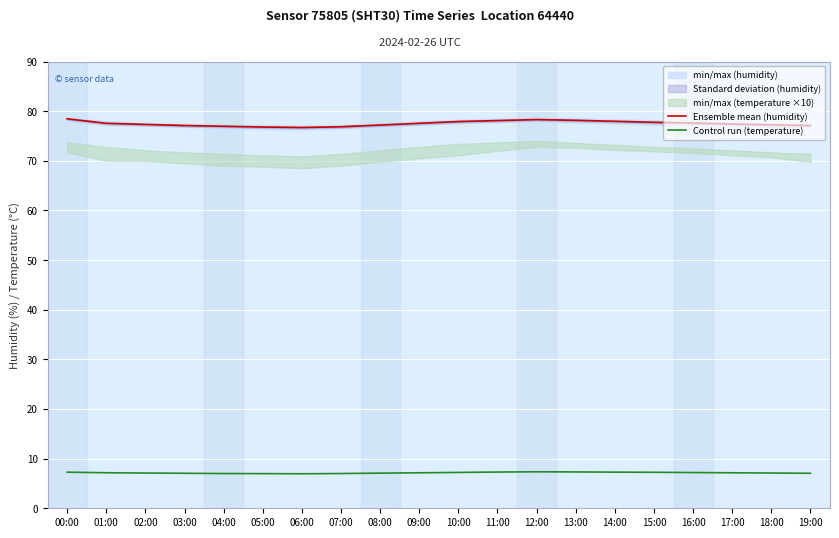

True or false: Ensemble mean (humidity) and Control run (temperature) intersect in this chart.

False